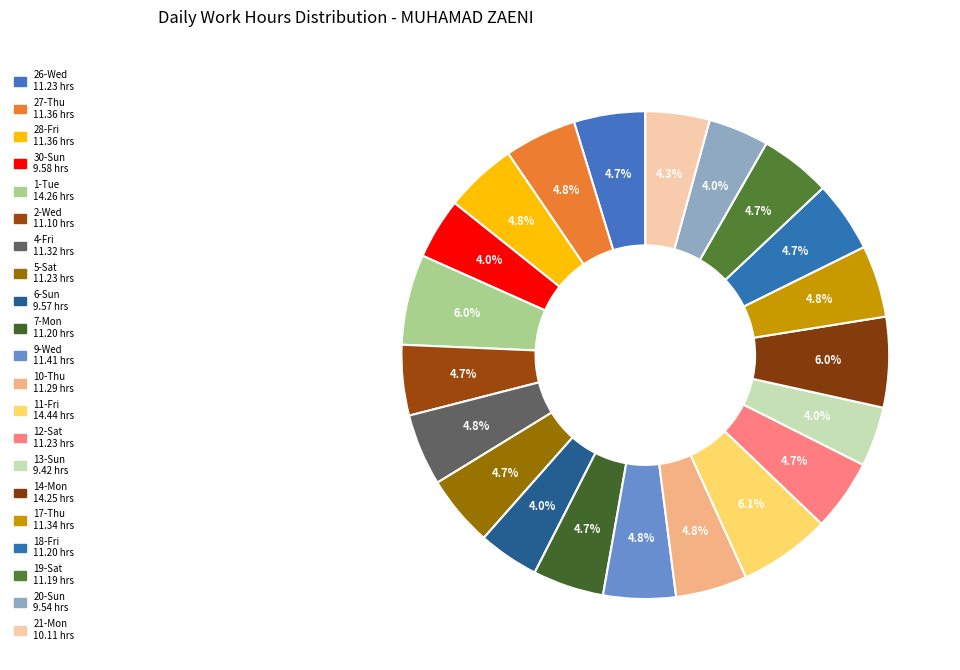

Which slice is the largest?

11-Fri